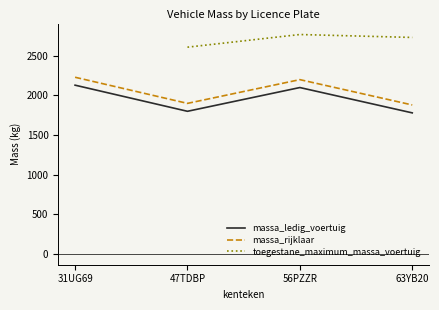

Which series changed the most between 31UG69 and 47TDBP?

massa_ledig_voertuig